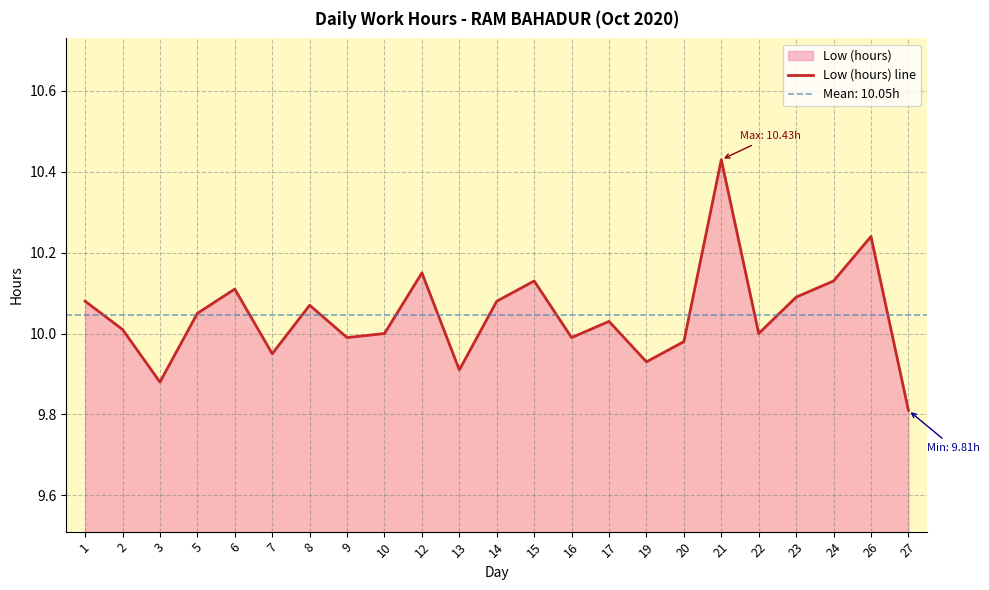

At which label does the data first exceed 10?

1